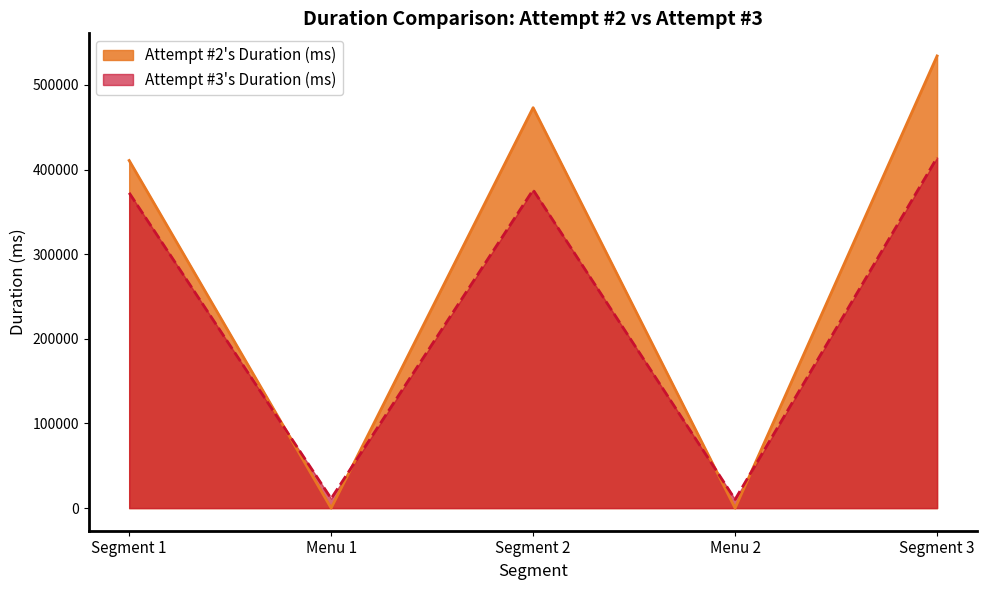

At which category does Attempt #2's Duration (ms) reach its first local peak?

Segment 2